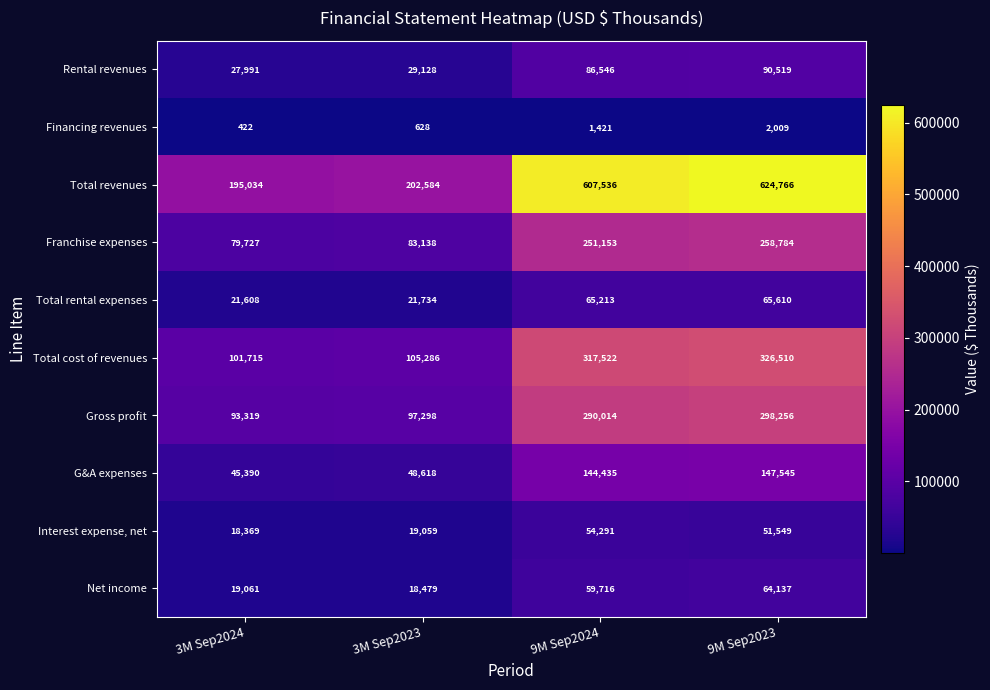

Is it true that Interest expense, net equals 32321 at 9M Sep2024?

False